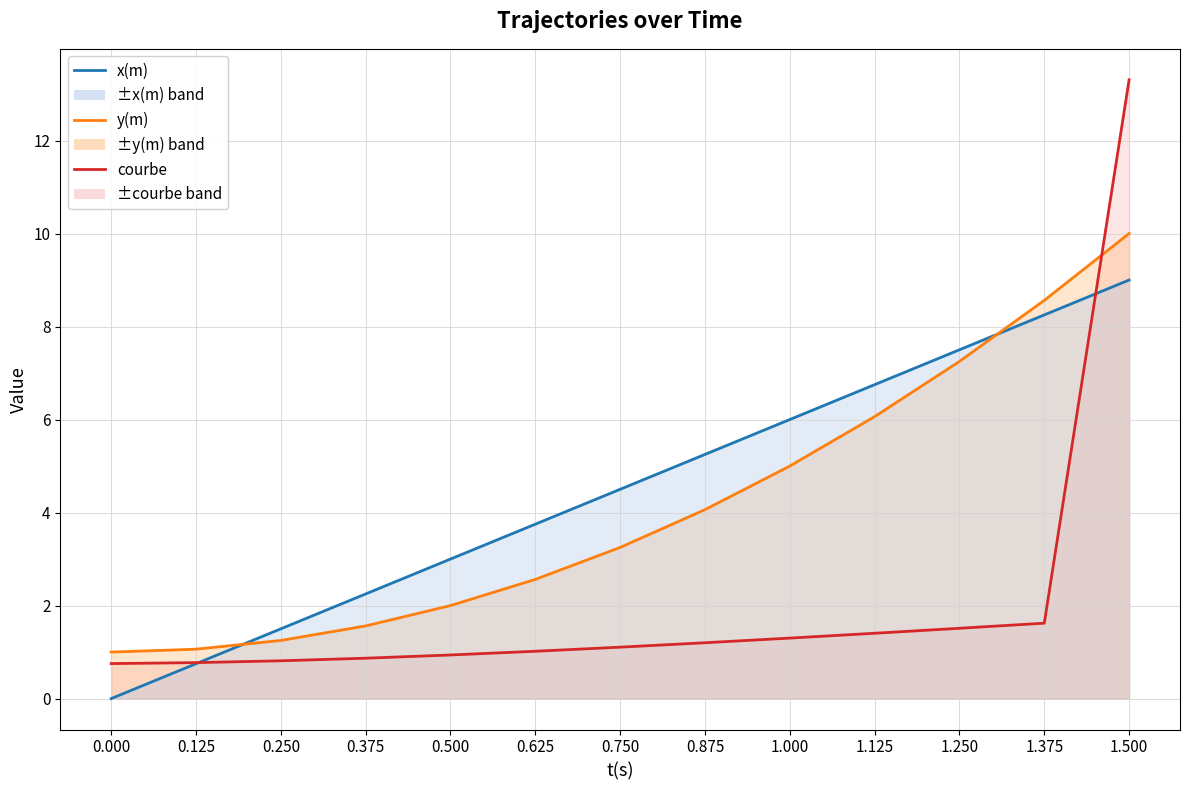

How many intersections are there between x(m) and courbe?

2